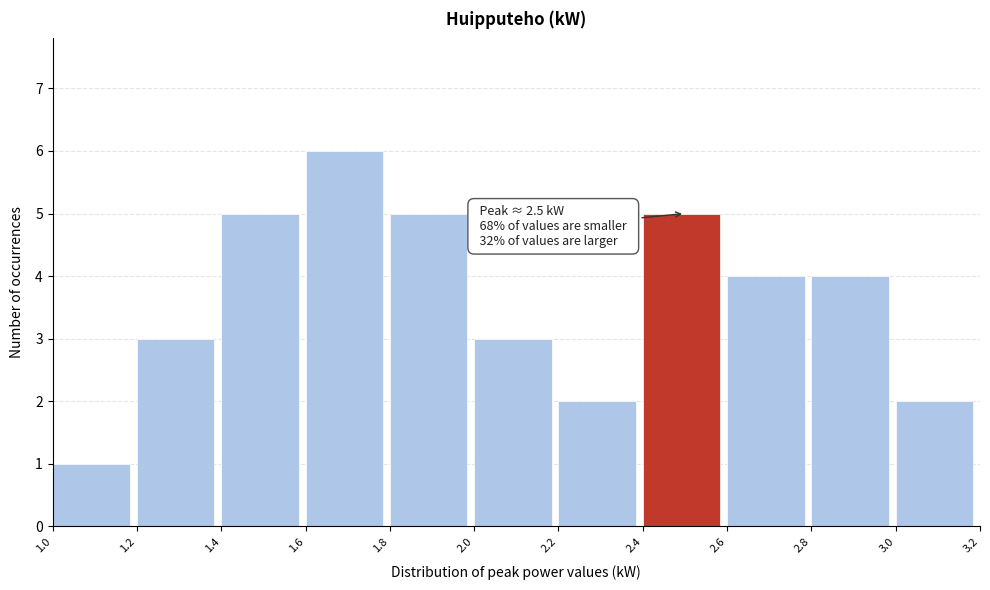

Over which range of the x-axis is the bar tallest?

1.6 to 1.8